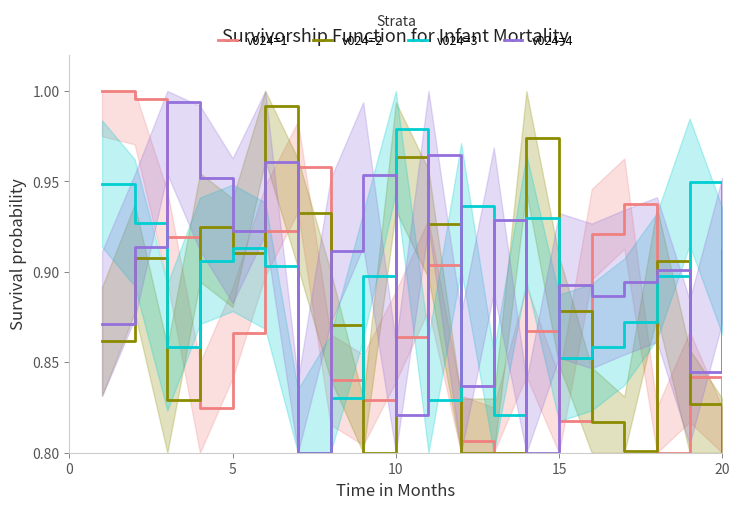

How many data points does each series have?

20